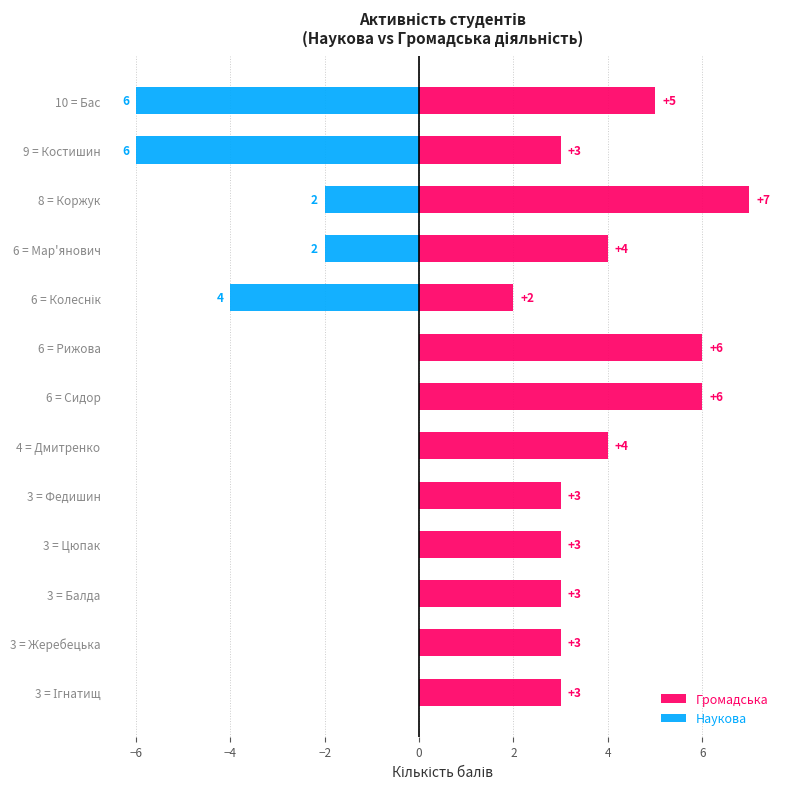

How many Наукова values are between -2 and 0?

10